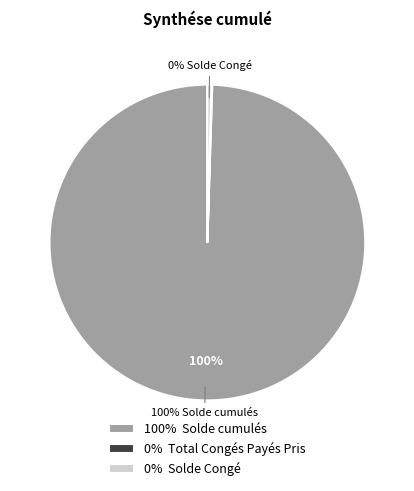

The 100% Solde cumulés slice represents 100% of the pie. True or false?

True